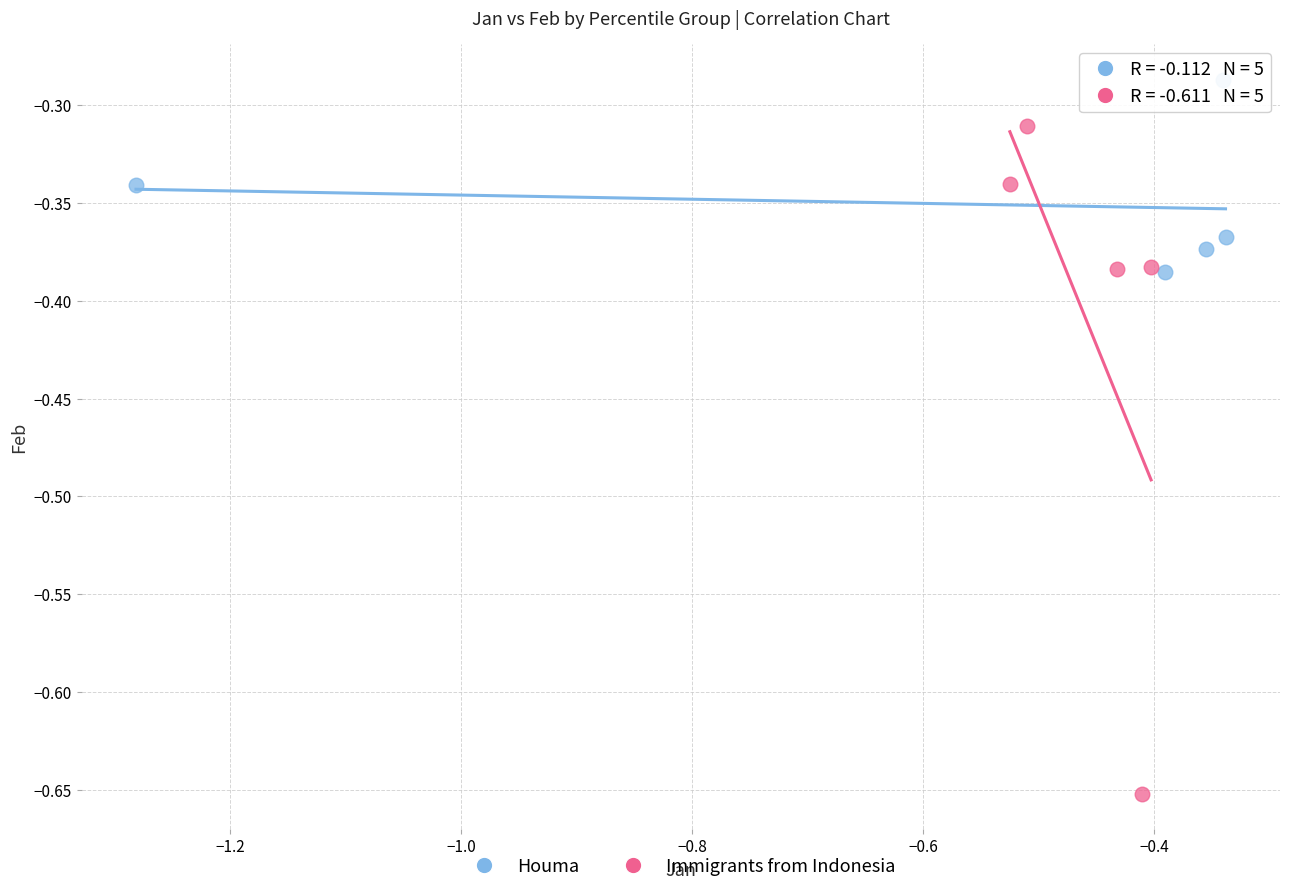

What are all the series names shown in the legend?

Houma, Immigrants from Indonesia